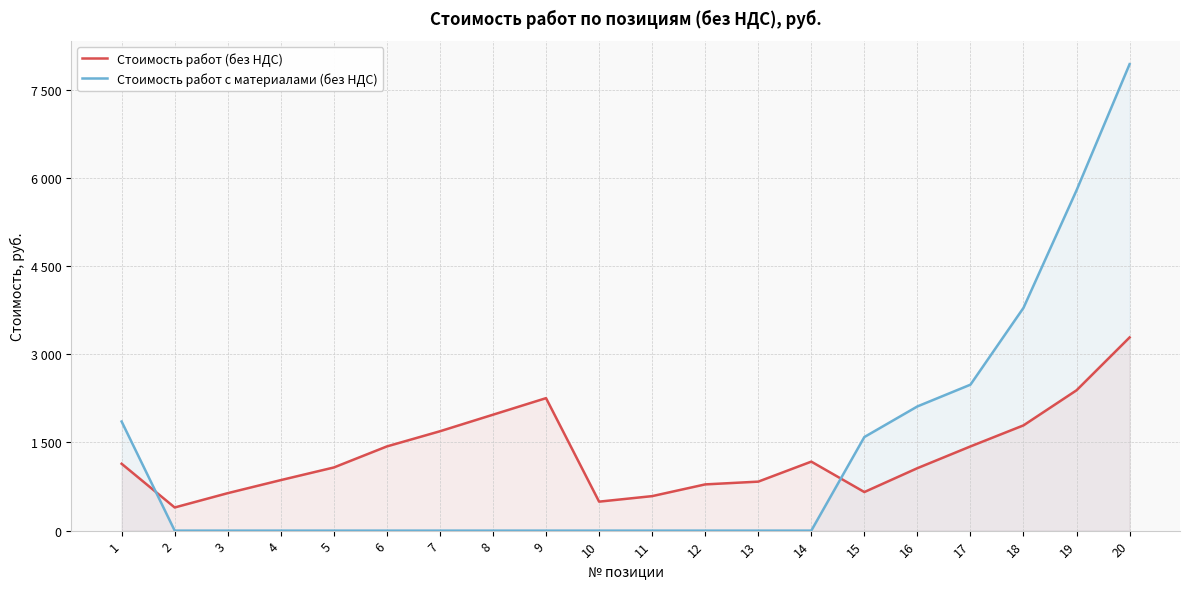

List the labels in order of Стоимость работ с материалами (без НДС) value, smallest first.

2, 3, 4, 5, 6, 7, 8, 9, 10, 11, 12, 13, 14, 15, 1, 16, 17, 18, 19, 20